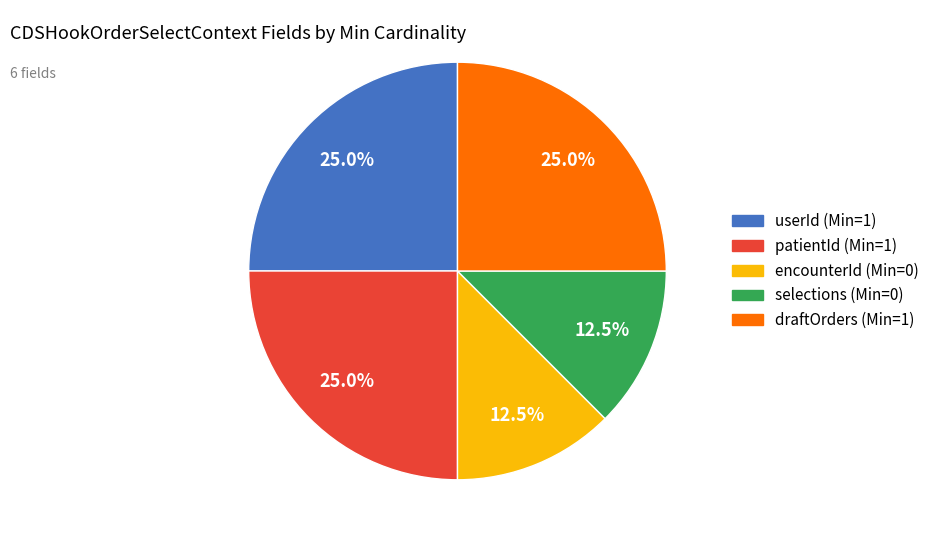

Does any single category account for the majority?

No